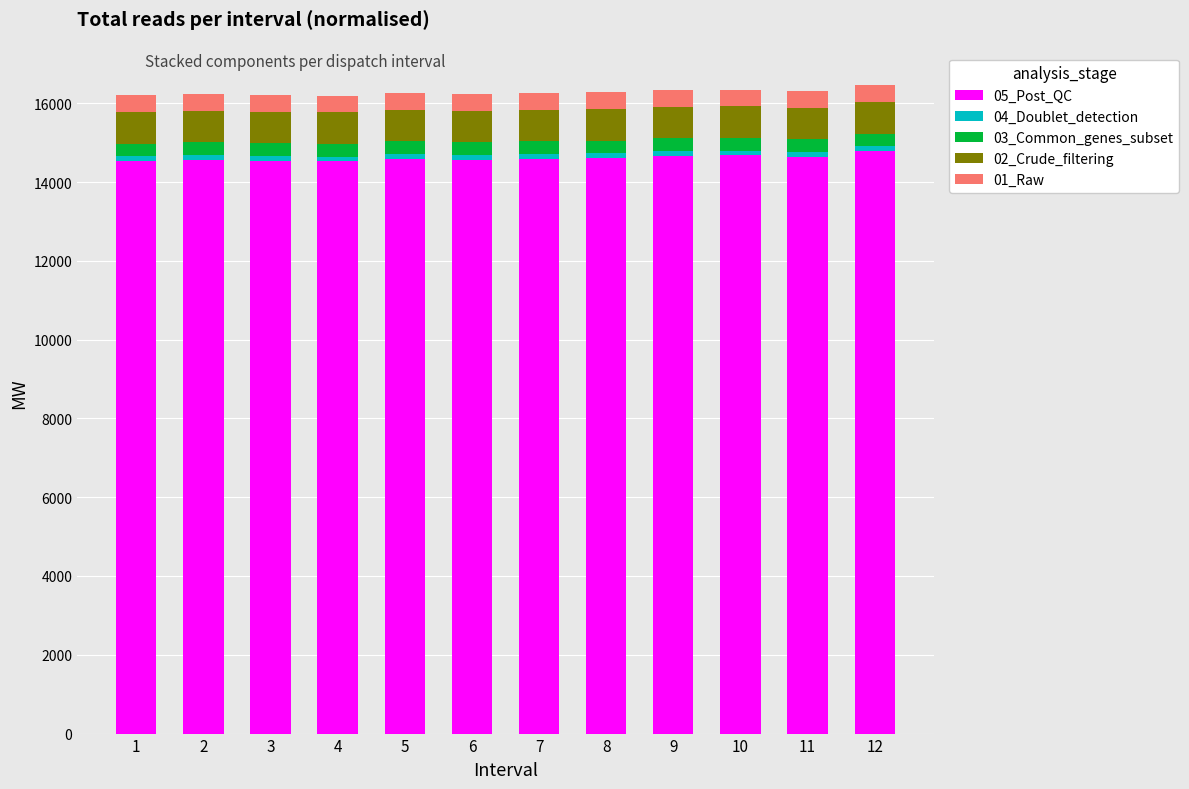

The value of 05_Post_QC at 5 is 14589.7. True or false?

True